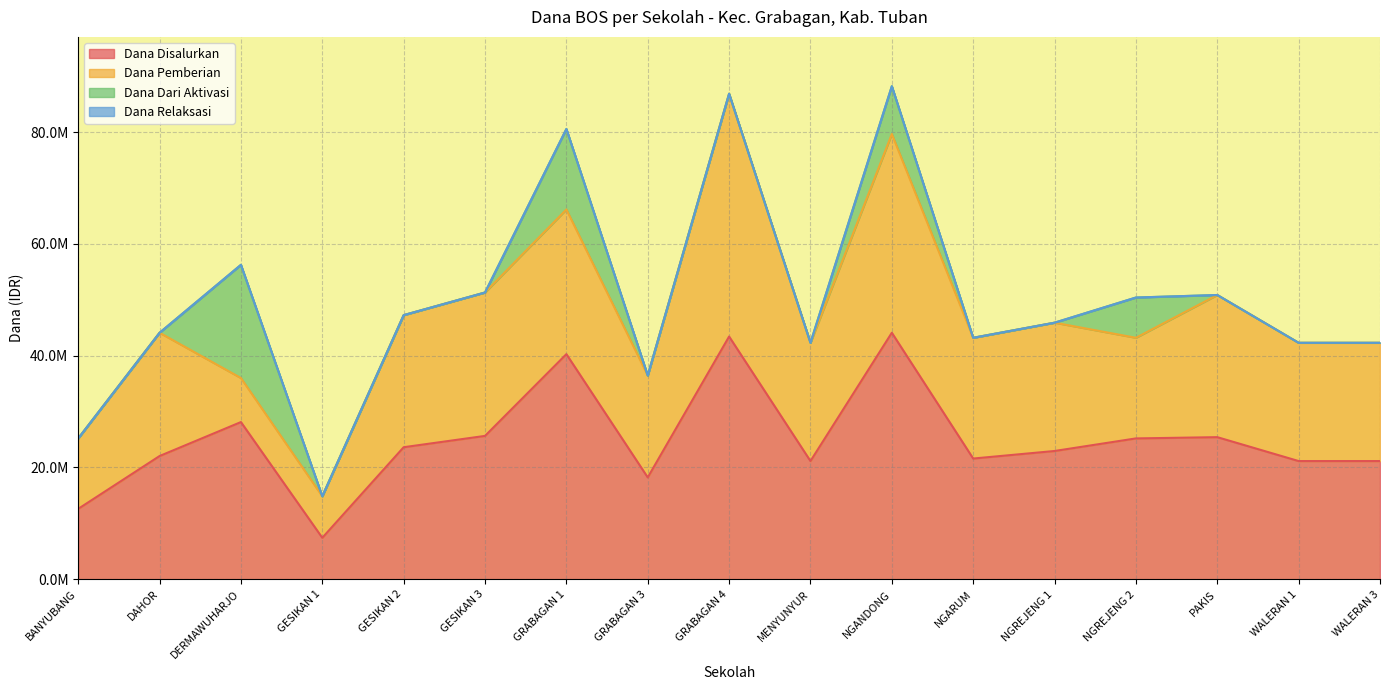

How many lines are shown in the chart?

4